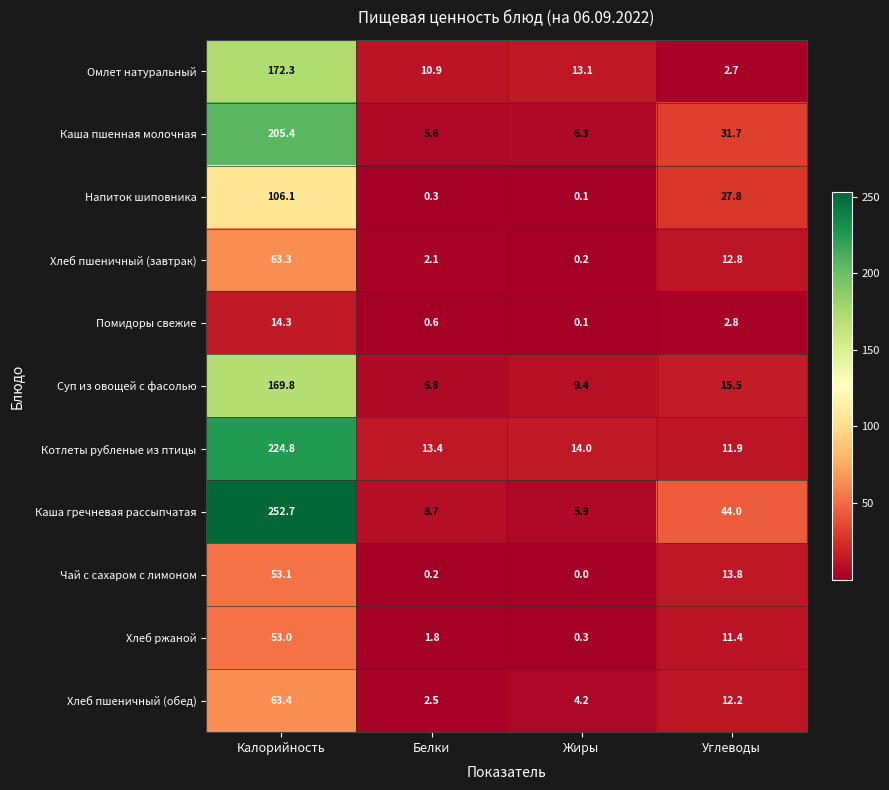

What is the total value across all series at Калорийность?

1378.2